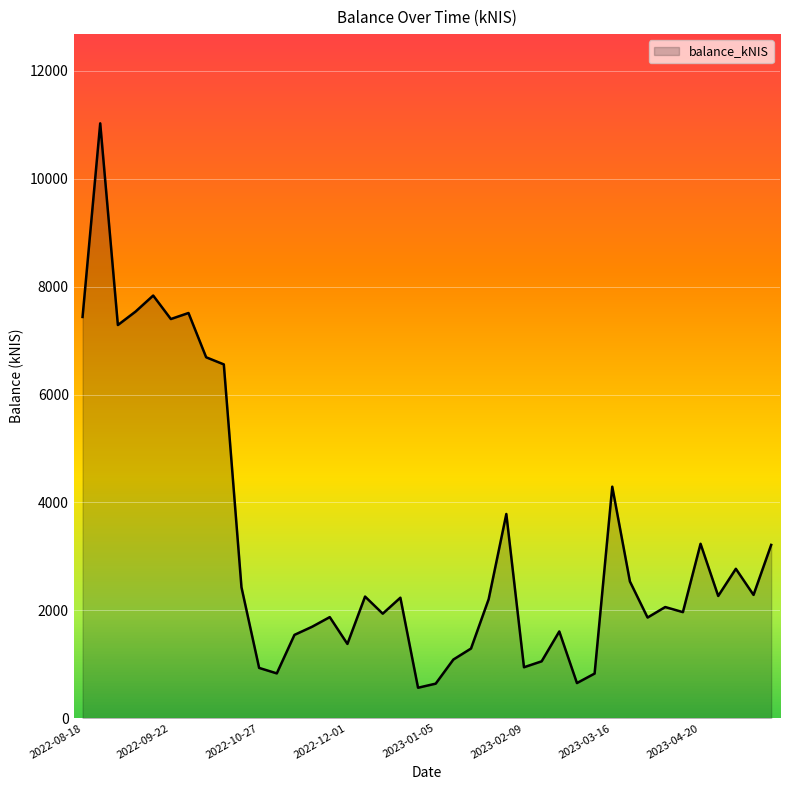

What is the greatest value displayed?

11027.7